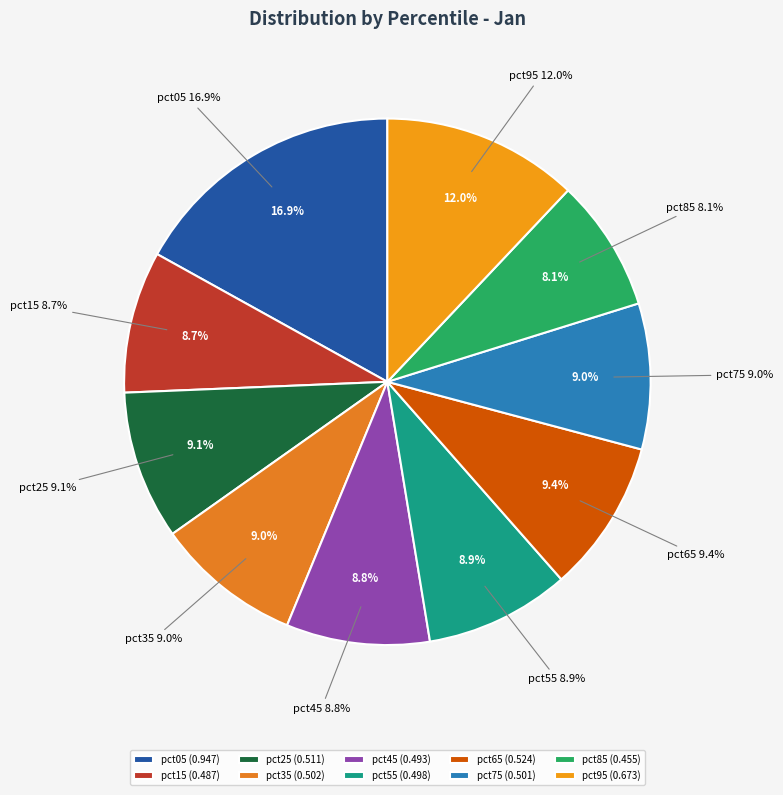

Is there a majority slice in this chart?

No